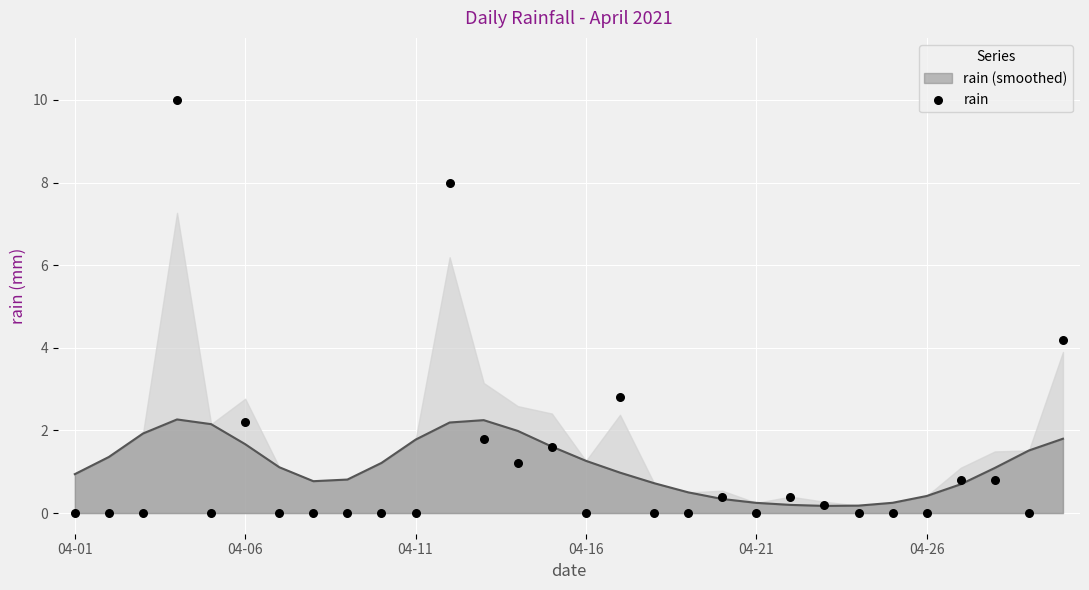

Between 17 and 8, which is larger?

17